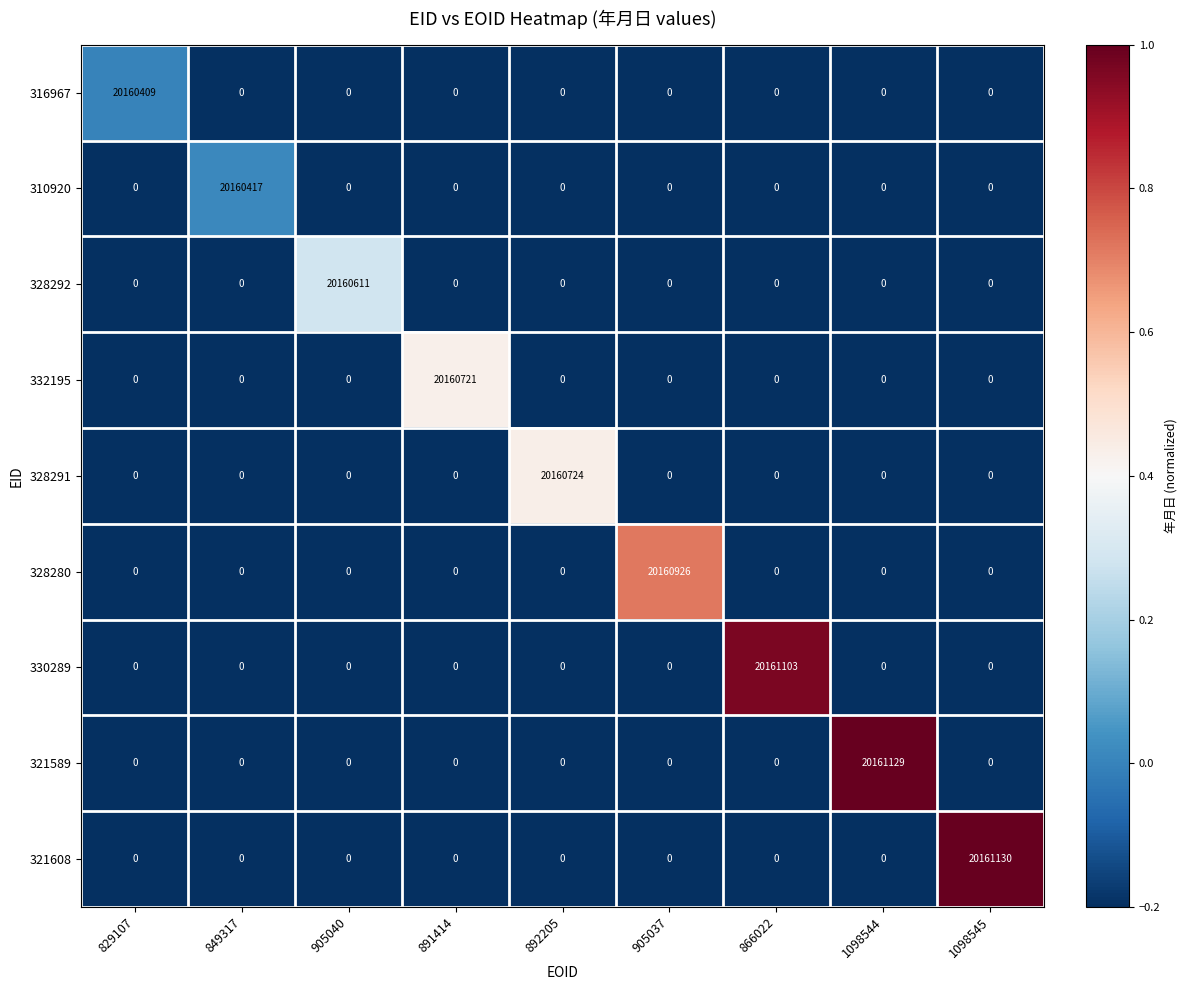

The 321589 series shows 29168004 at 1098544. True or false?

False